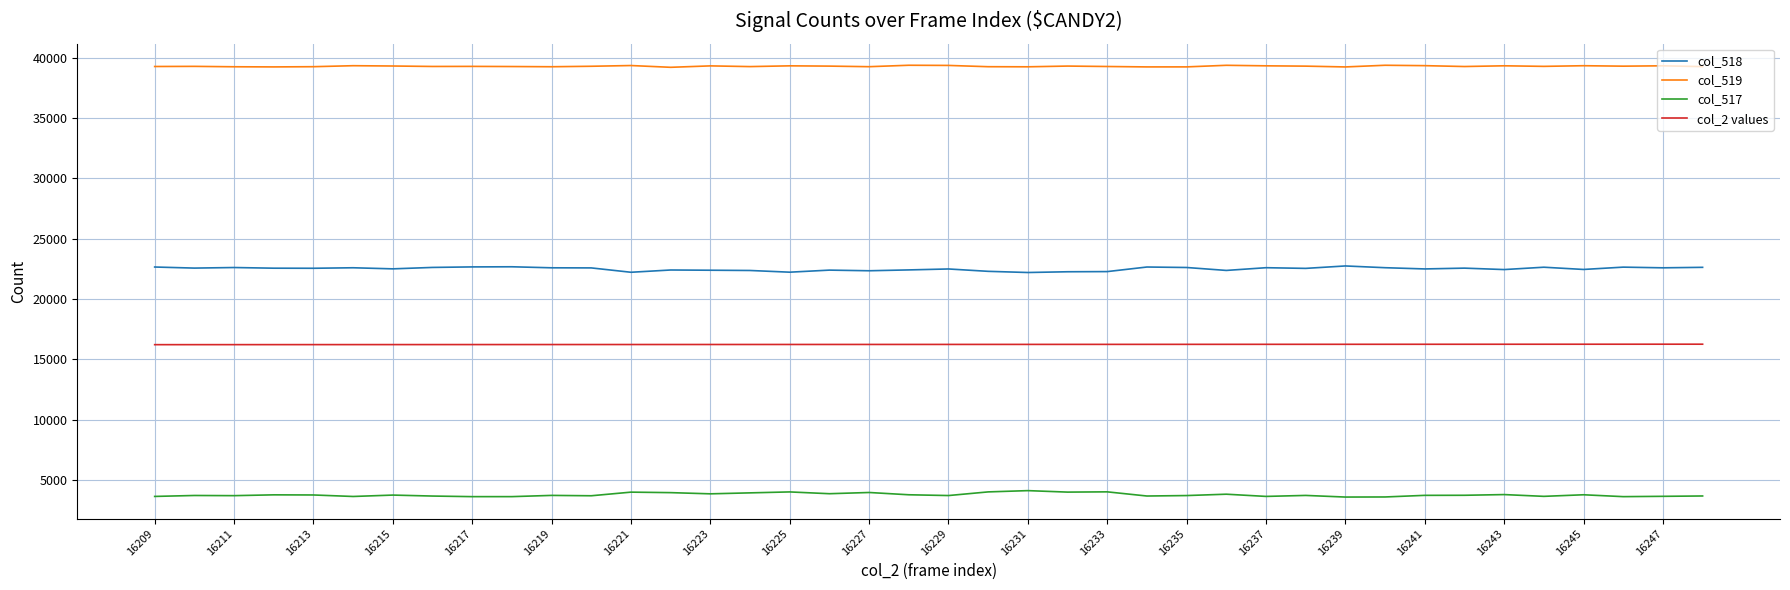

True or false: col_2 values and col_517 cross at least once.

False